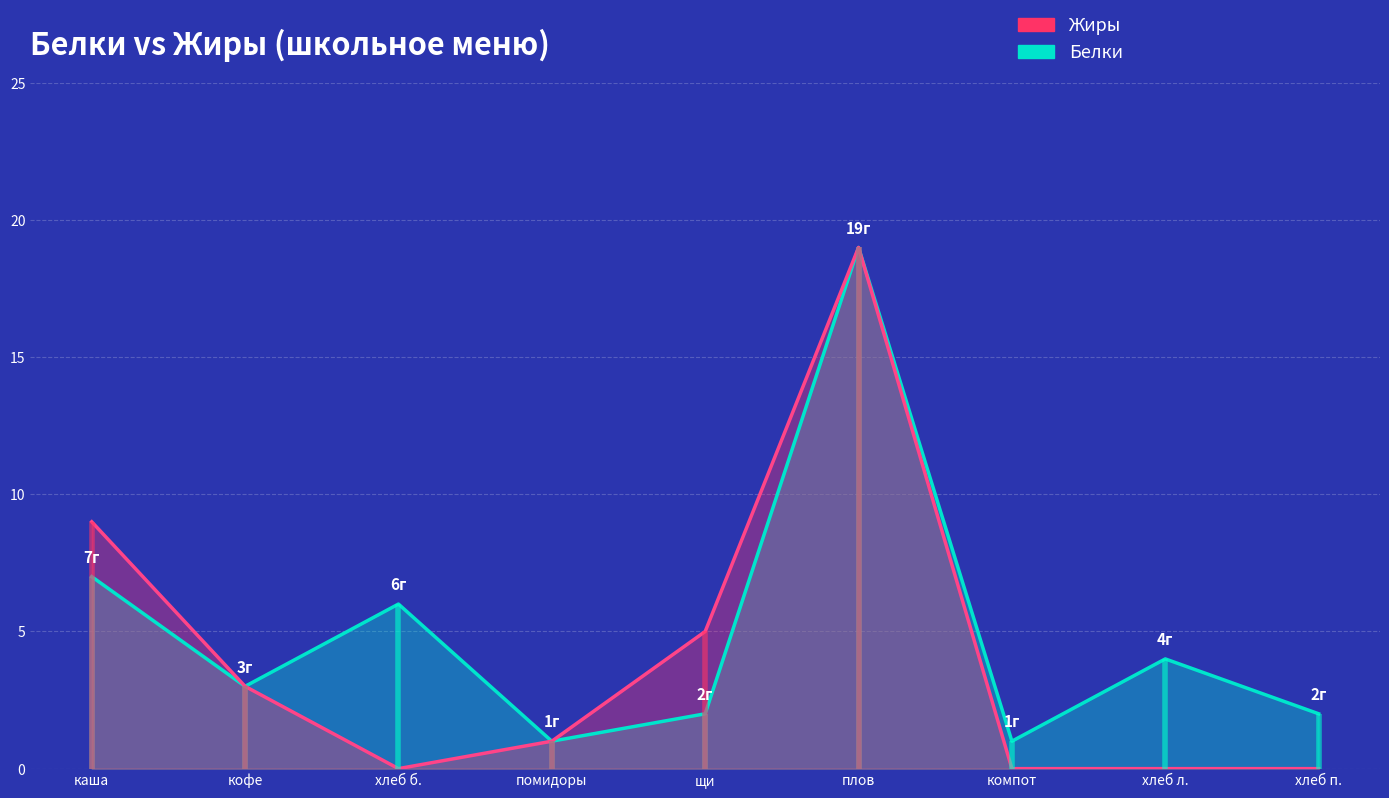

Reading right to left, list all the values displayed in this chart.

Белки: 2	4	1	19	2	1	6	3	7
Жиры: 0	0	0	19	5	1	0	3	9